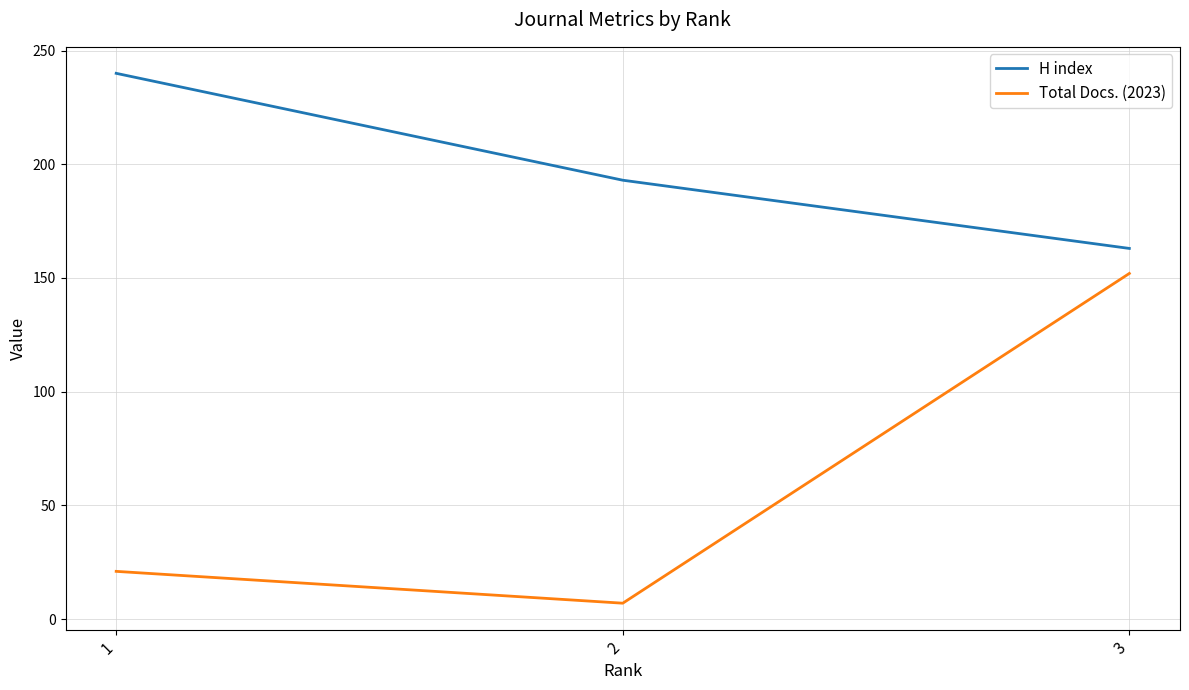

Rank the categories by H index value from lowest to highest.

3, 2, 1